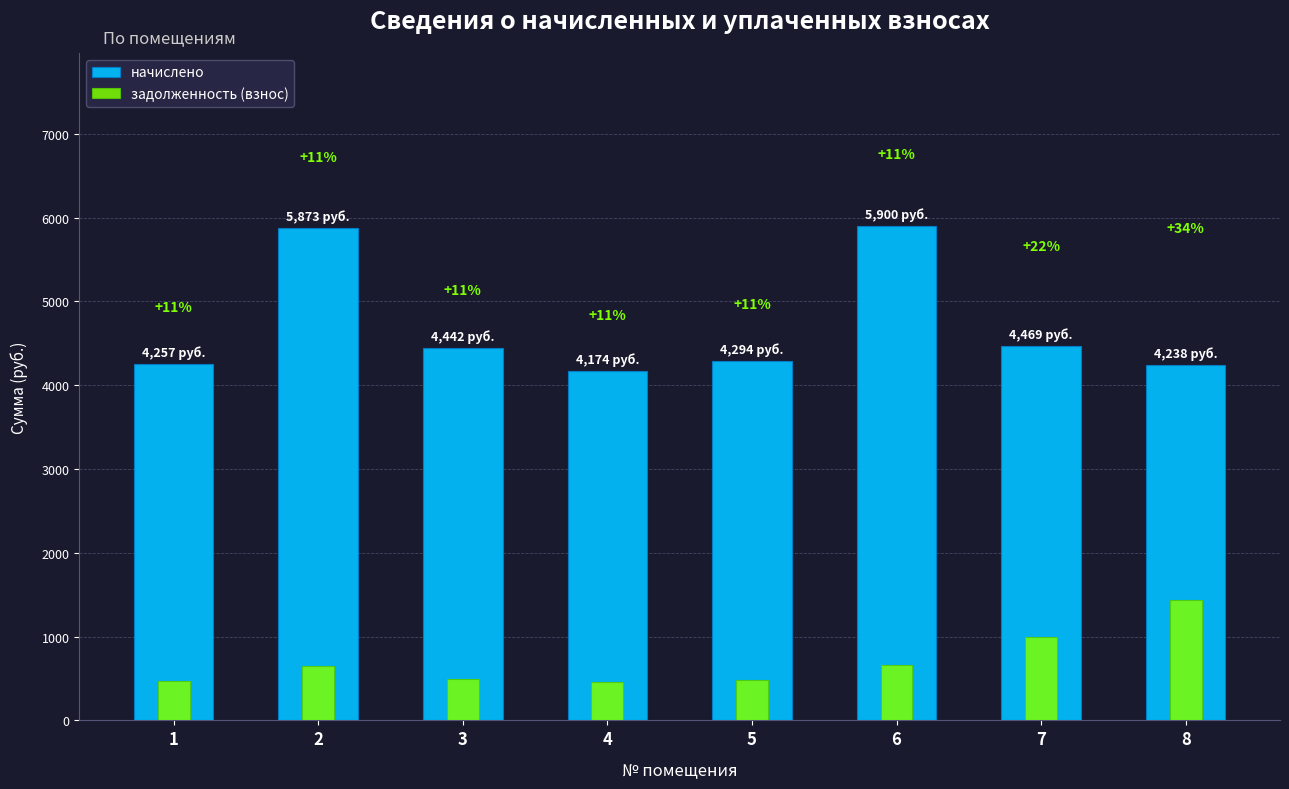

At how many categories does at least one series exceed 669?

8